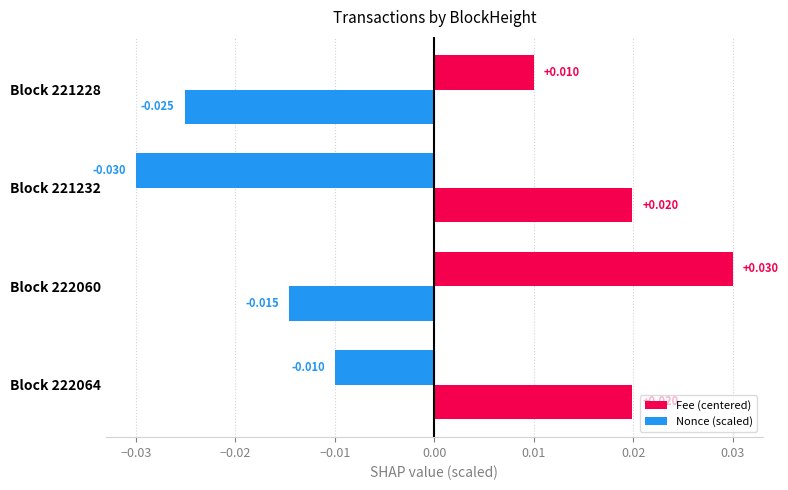

How many data points in Fee (centered) are above 0?

2